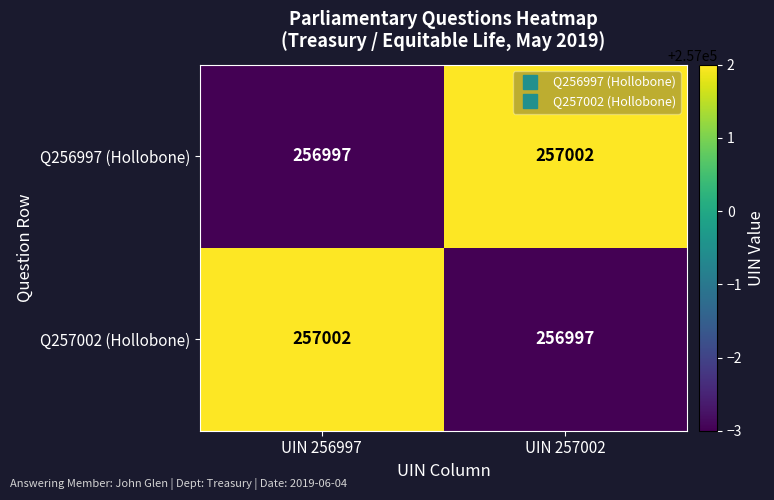

Where is Q257002 (Hollobone) nearest to the value 256999?

UIN 257002